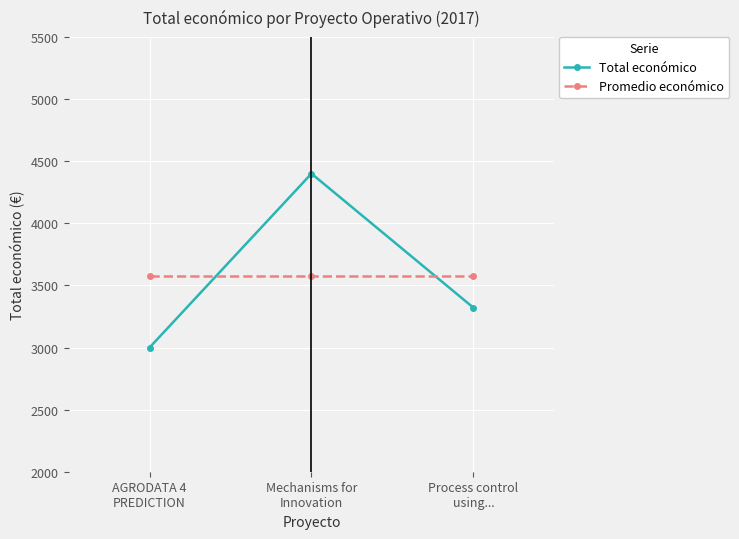

What are all the series names shown in the legend?

Total económico, Promedio económico